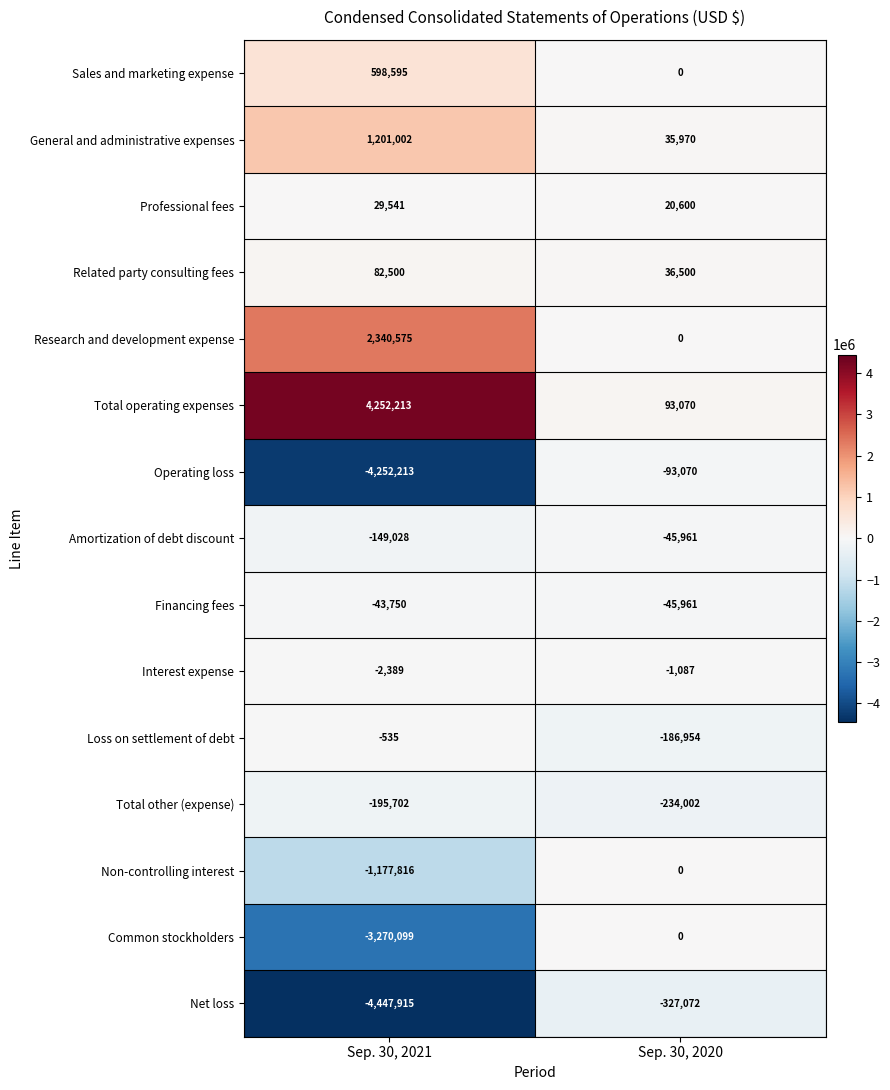

What is the lowest value of the Related party consulting fees series?

36500